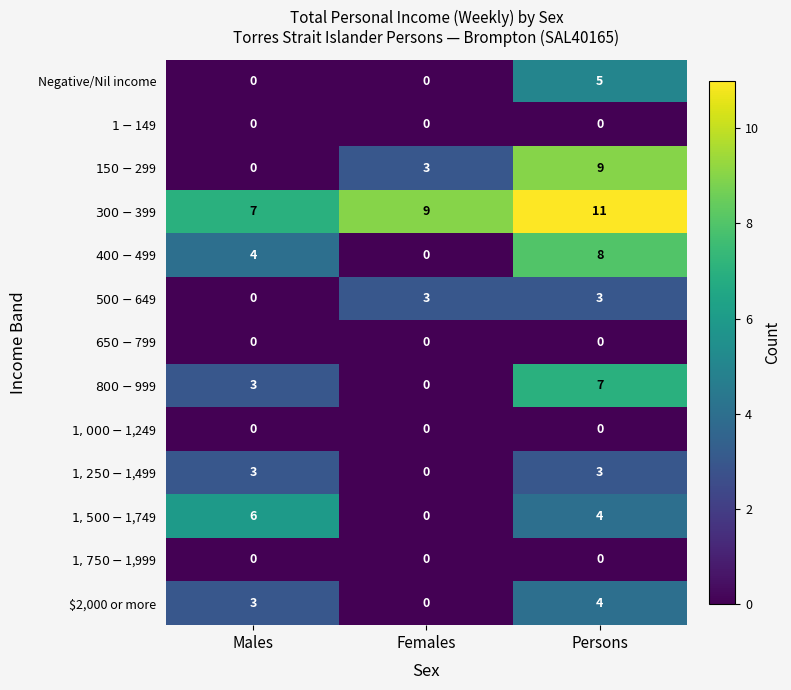

What is the difference between the highest and lowest values at Males?

7